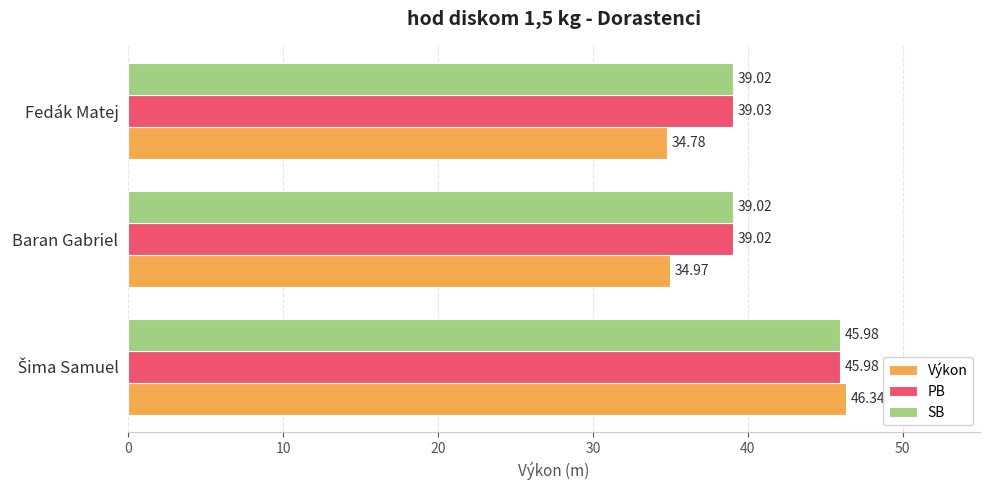

Rank the series at Fedák Matej from lowest to highest value.

Výkon, SB, PB